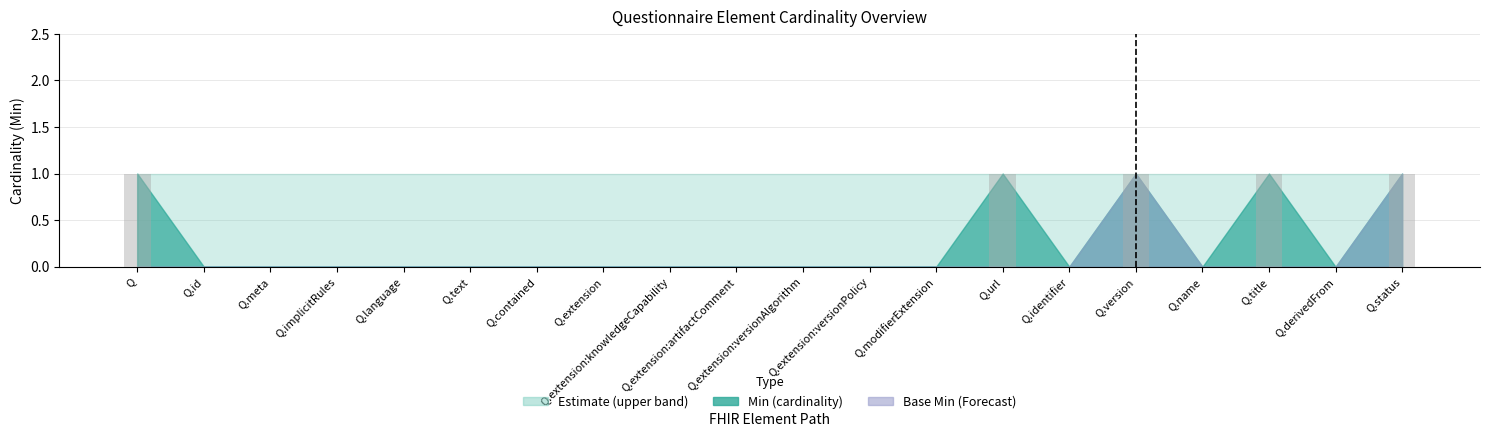

What is the sum of all values?

5